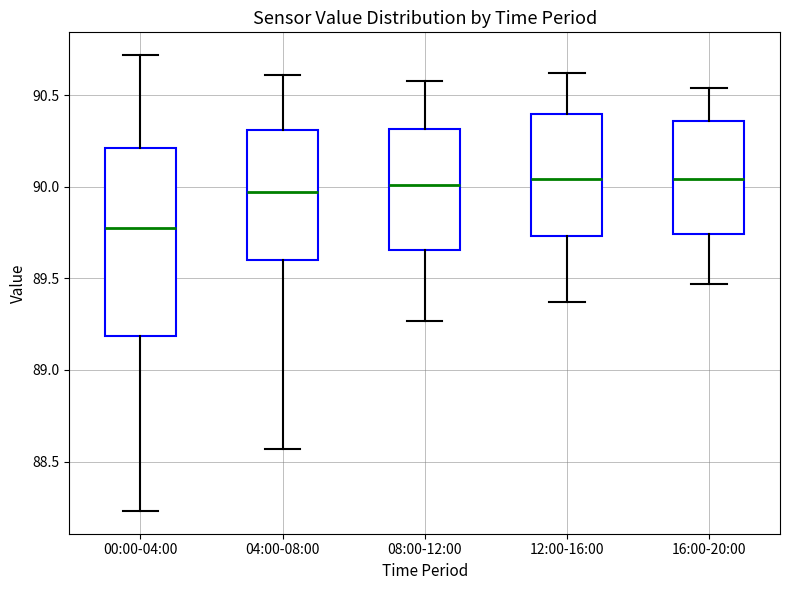

Where does the median line of the box for 04:00-08:00 sit on the y-axis? The values are not printed on the chart, so give them approximately, as read against the axis.

89.95